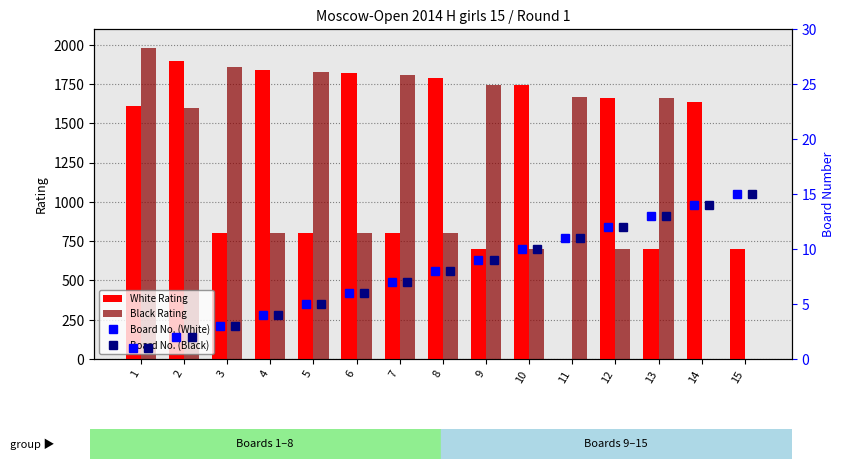

What is the highest value of the Black Rating series?

1981